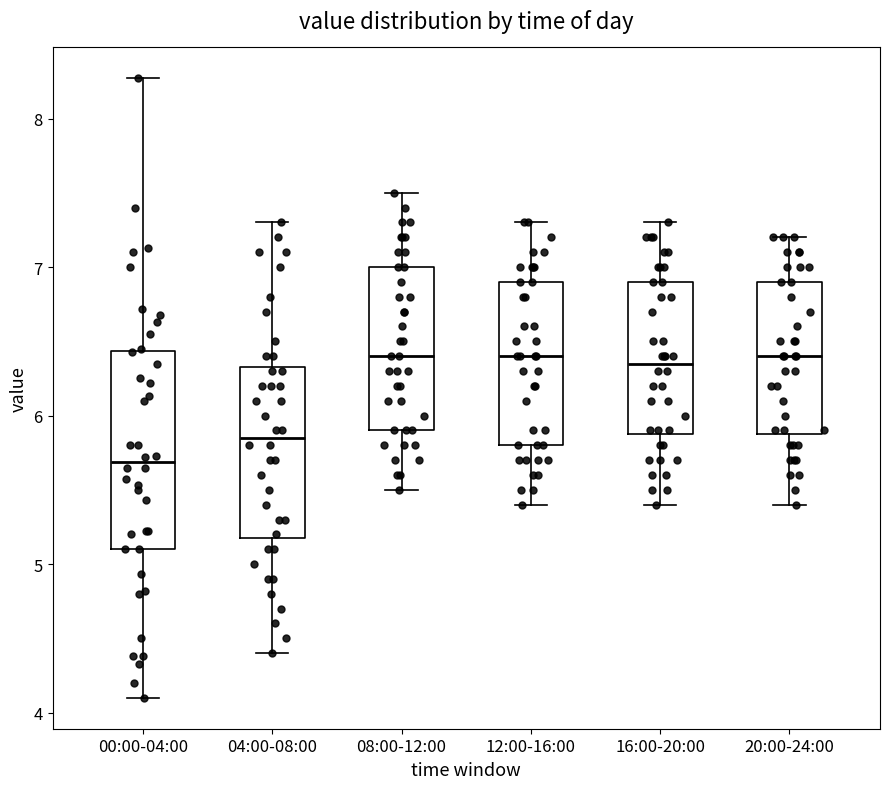

Where does the upper whisker of the box for 00:00-04:00 end on the y-axis? The values are not printed on the chart, so give them approximately, as read against the axis.

8.3